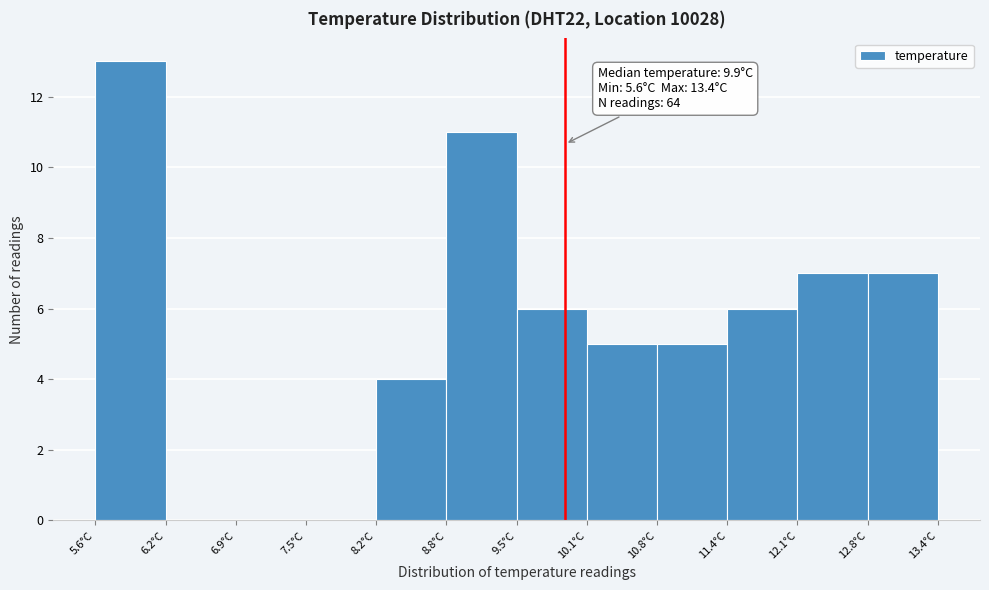

Which range on the x-axis has the tallest bar?

5.60 to 6.25